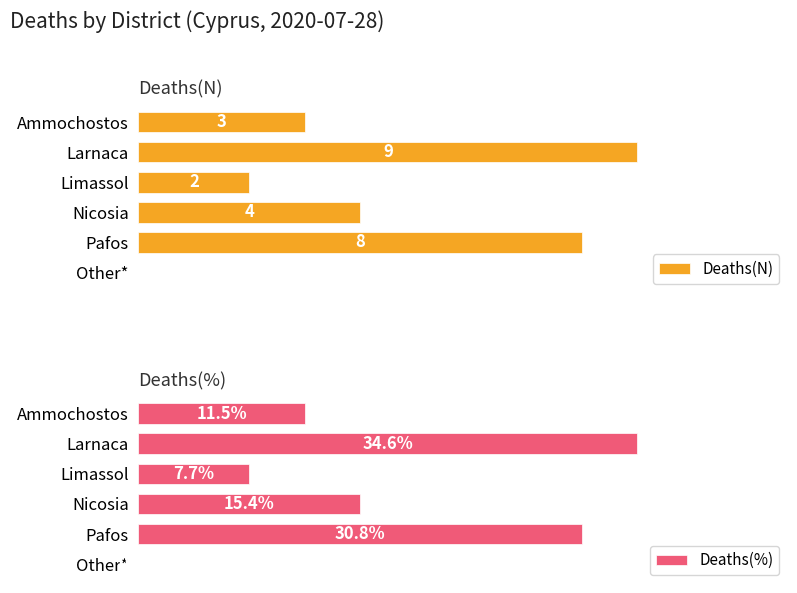

What is the sum of the Deaths(N) values at Other* and Larnaca?

9.0